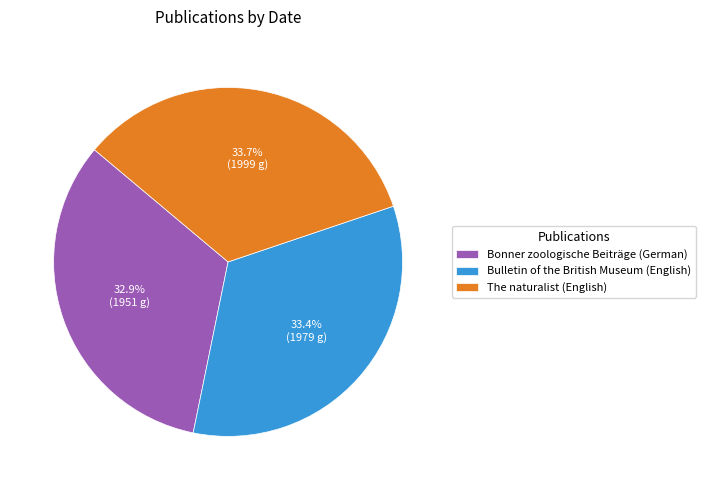

Is there any slice that represents more than half of the pie?

No